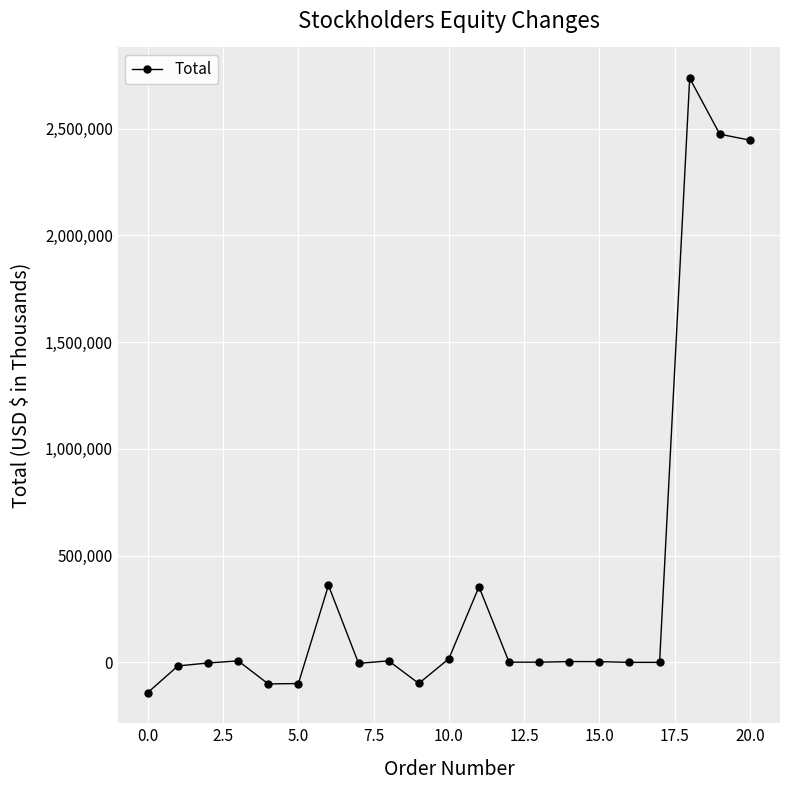

What is the average value?

378438